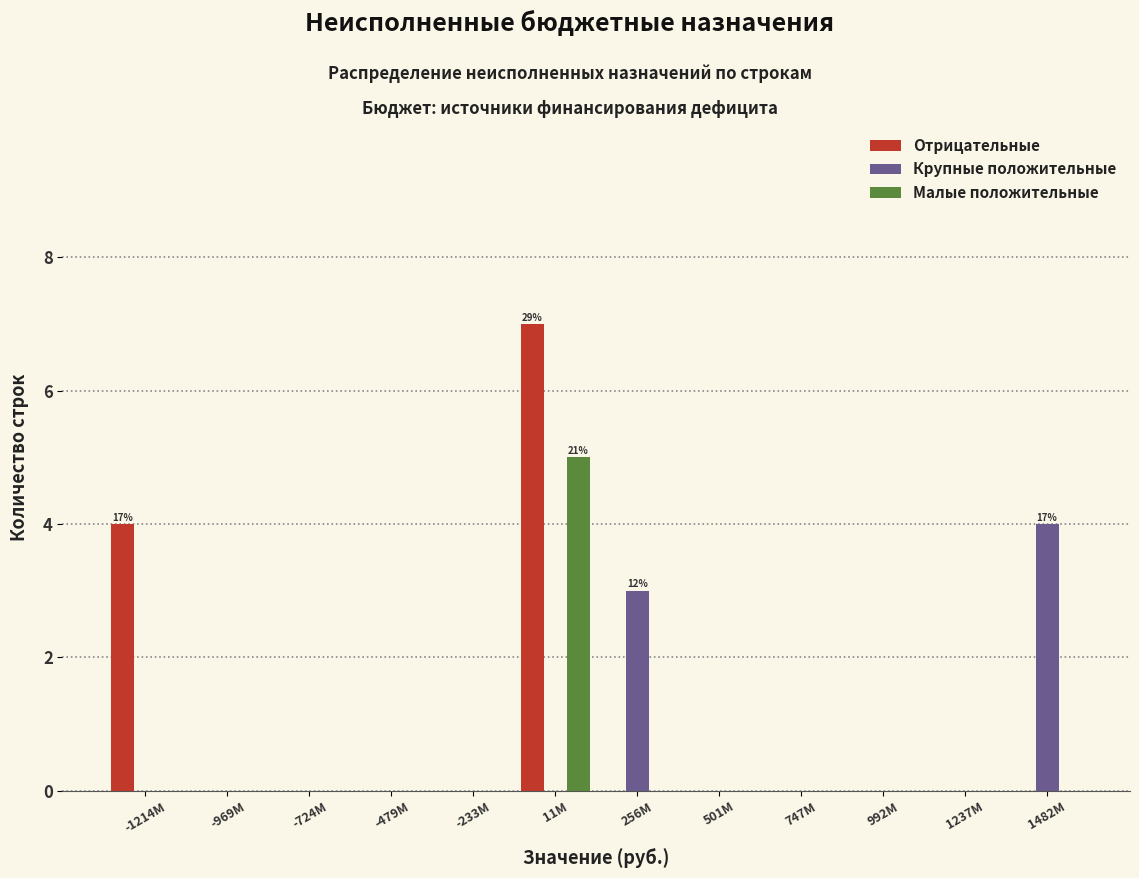

What is the maximum value shown in the chart?

7